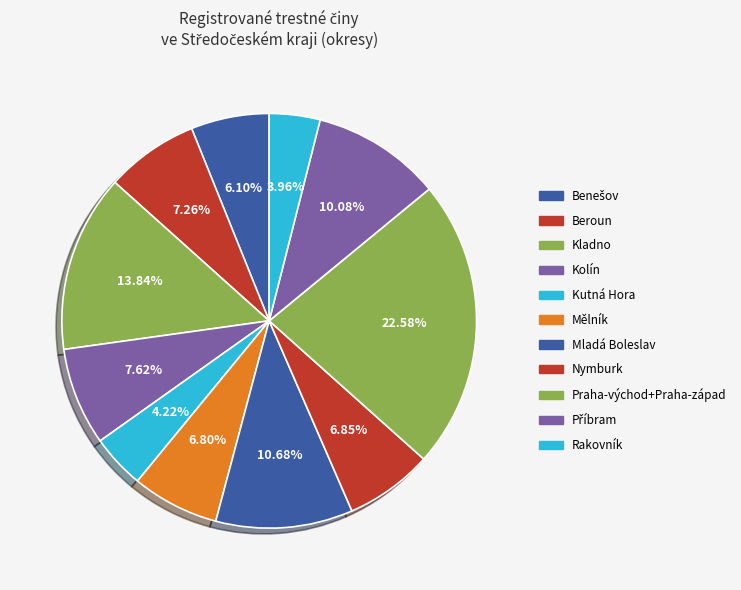

Rank the categories by value from lowest to highest.

Rakovník, Kutná Hora, Benešov, Mělník, Nymburk, Beroun, Kolín, Příbram, Mladá Boleslav, Kladno, Praha-východ+Praha-západ